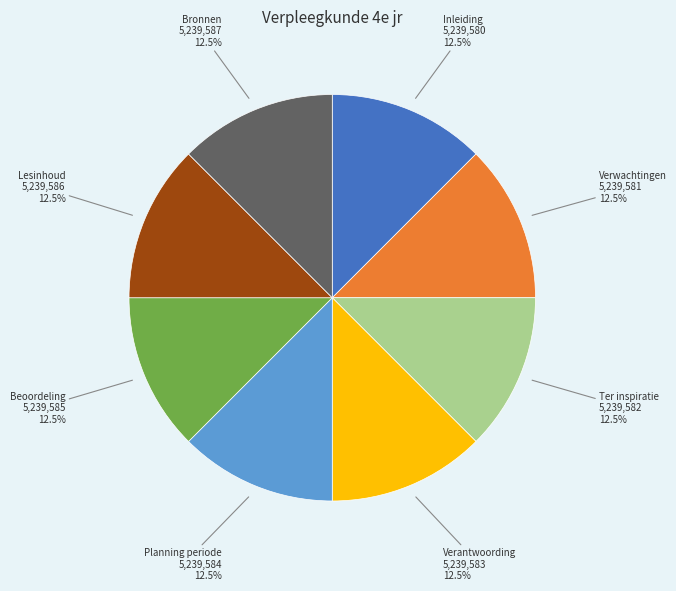

Is there any slice that represents more than half of the pie?

No